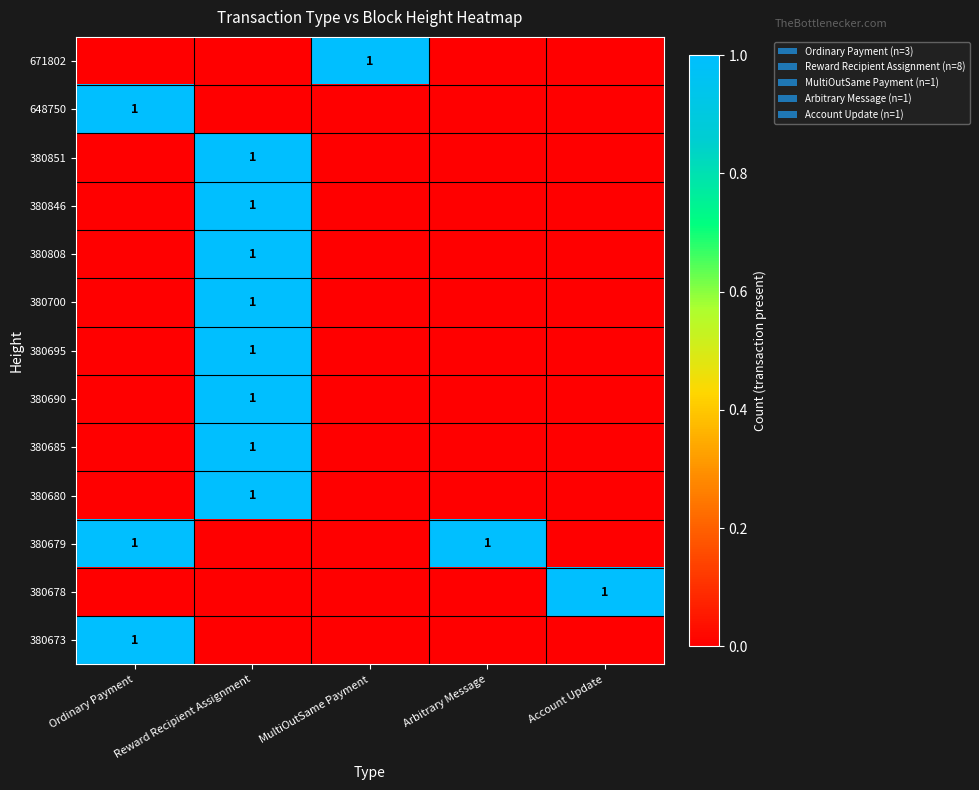

True or false: 380808 has a value of 2 at Reward Recipient Assignment.

False